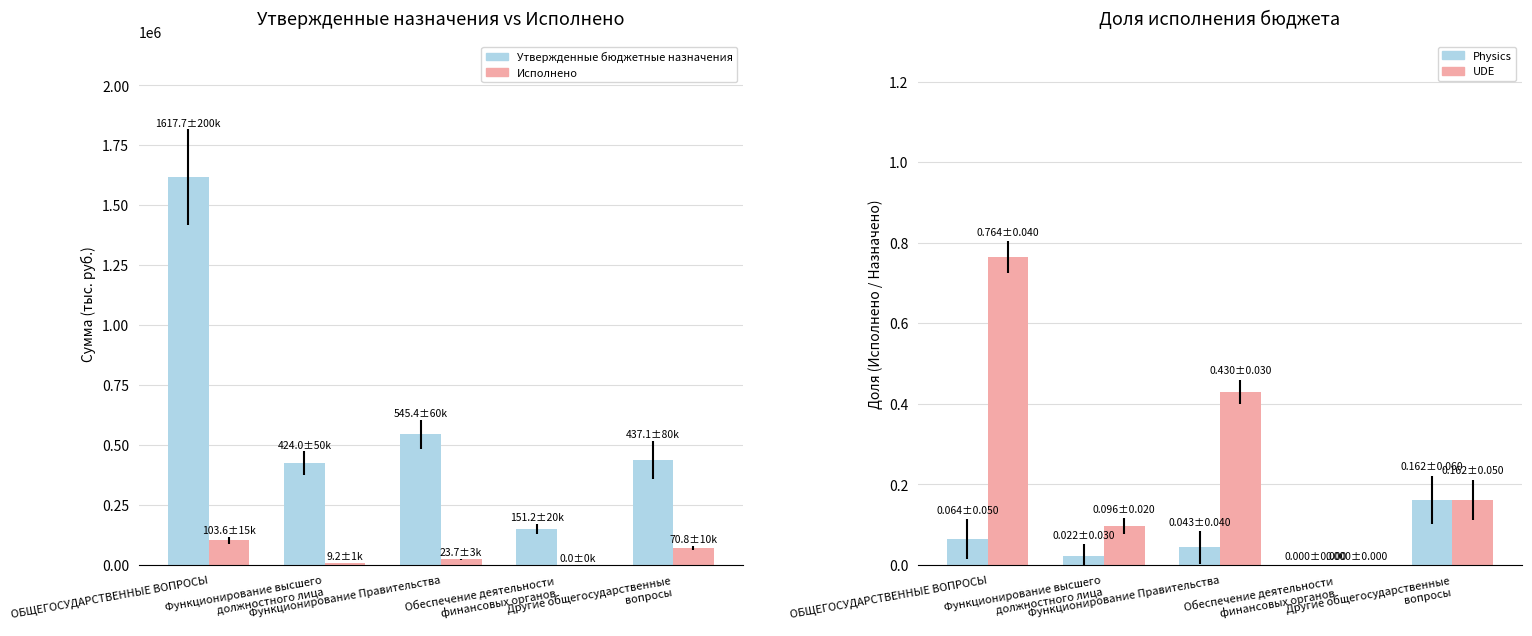

What is the value of the Исполнено / Назначения (Physics) bar at the 1st from the left?

0.1